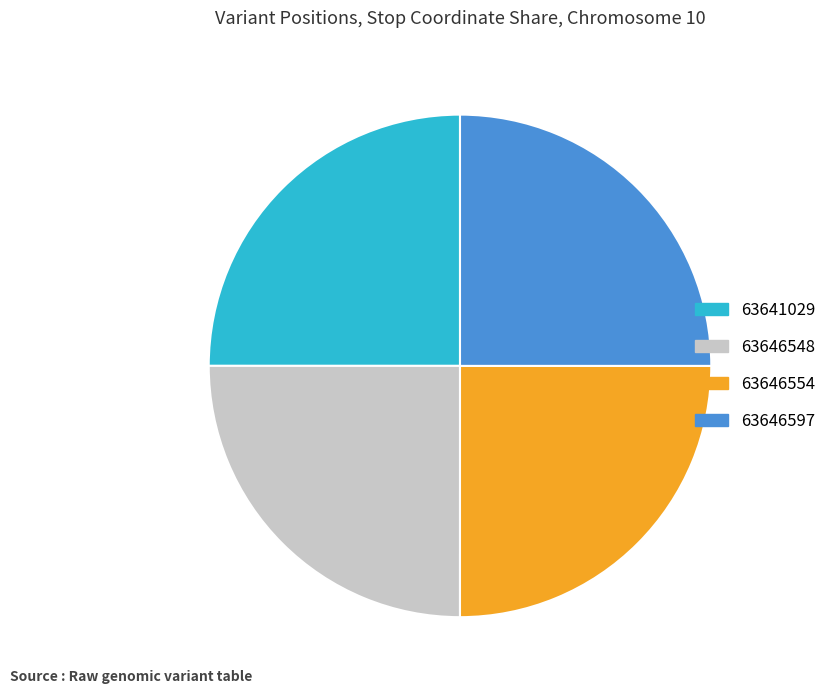

Is there any slice that represents more than half of the pie?

No